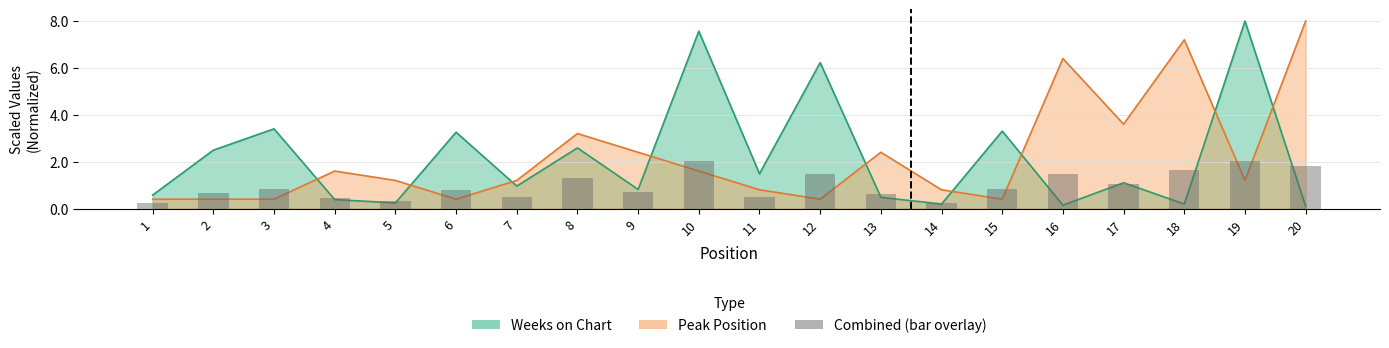

What is the value of the Peak Position bar at the 9th from the left?

2.4